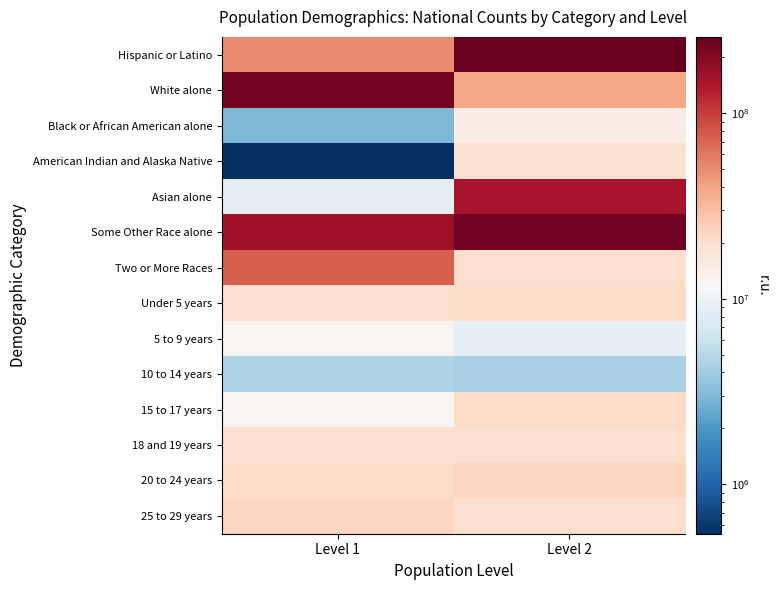

Reading right to left, extract all data points from this chart.

Hispanic or Latino: Level 2=258267944	Level 1=50477594
White alone: Level 2=38929319	Level 1=223553265
Black or African American alone: Level 2=14674252	Level 1=2932248
American Indian and Alaska Native: Level 2=19107368	Level 1=540013
Asian alone: Level 2=151781326	Level 1=9009073
Some Other Race alone: Level 2=234564071	Level 1=156964212
Two or More Races: Level 2=20201362	Level 1=74181467
Under 5 years: Level 2=20677194	Level 1=20348657
5 to 9 years: Level 2=9086089	Level 1=12954254
10 to 14 years: Level 2=4354294	Level 1=4519129
15 to 17 years: Level 2=21101849	Level 1=12712576
18 and 19 years: Level 2=20179642	Level 1=19962099
20 to 24 years: Level 2=22708591	Level 1=20890964
25 to 29 years: Level 2=19664805	Level 1=22298125